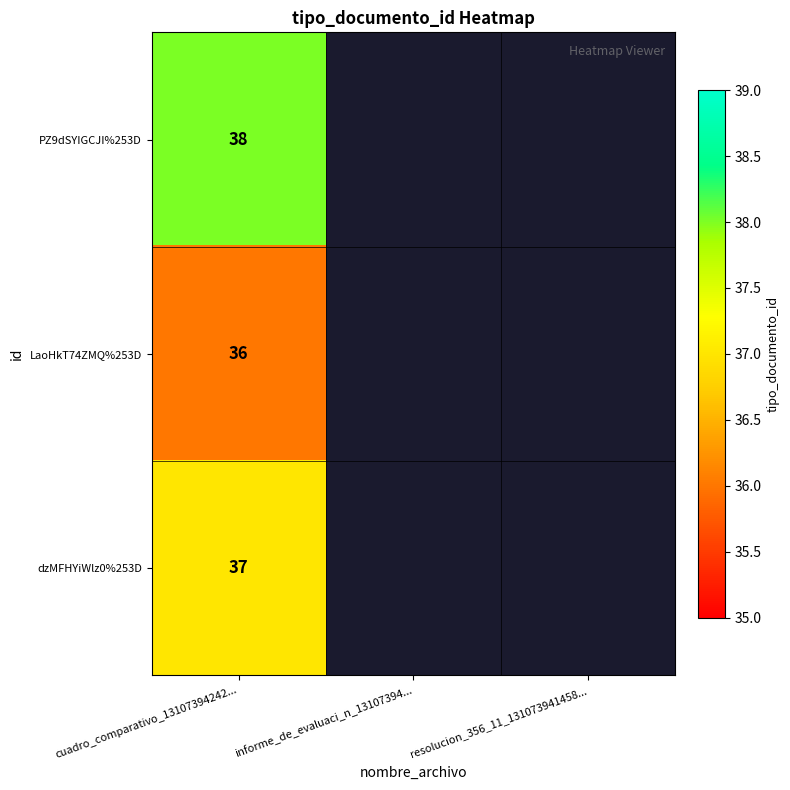

What is the total value across all series at cuadro_comparativo_13107394242...?

111